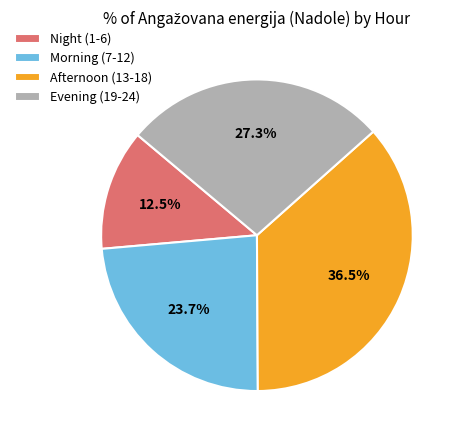

How many segments does this pie chart have?

4